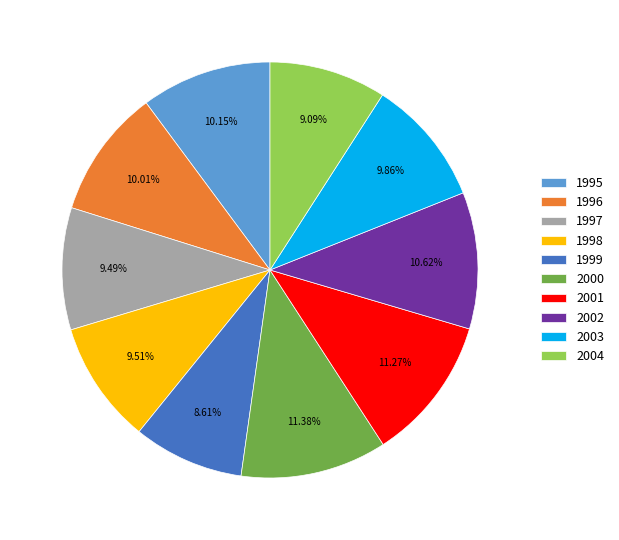

What percentage is NOT represented by 1996?

90.0%